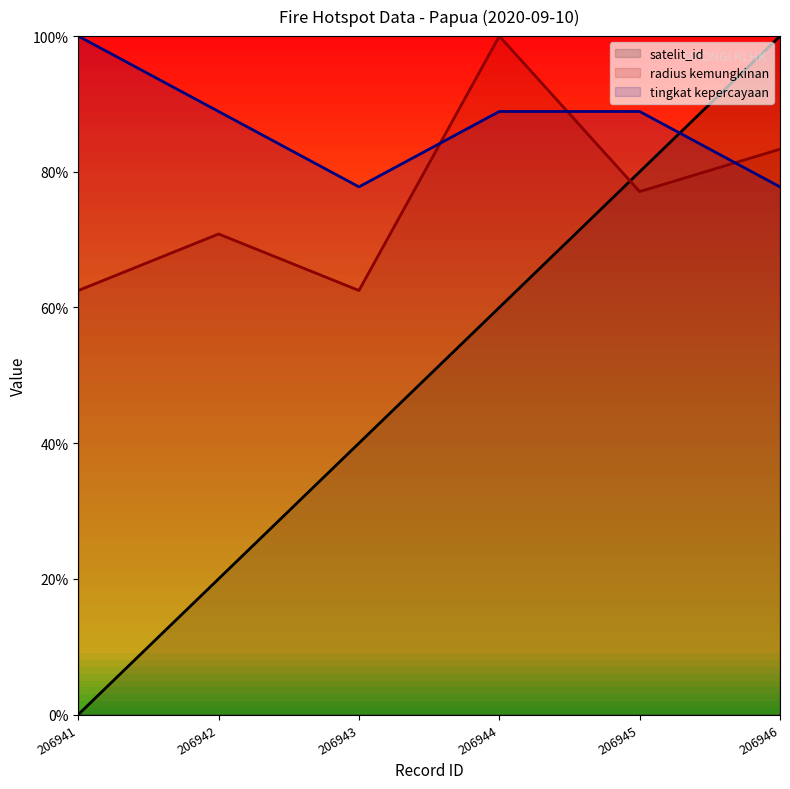

Between 206943 and 206944, which is larger?

206944